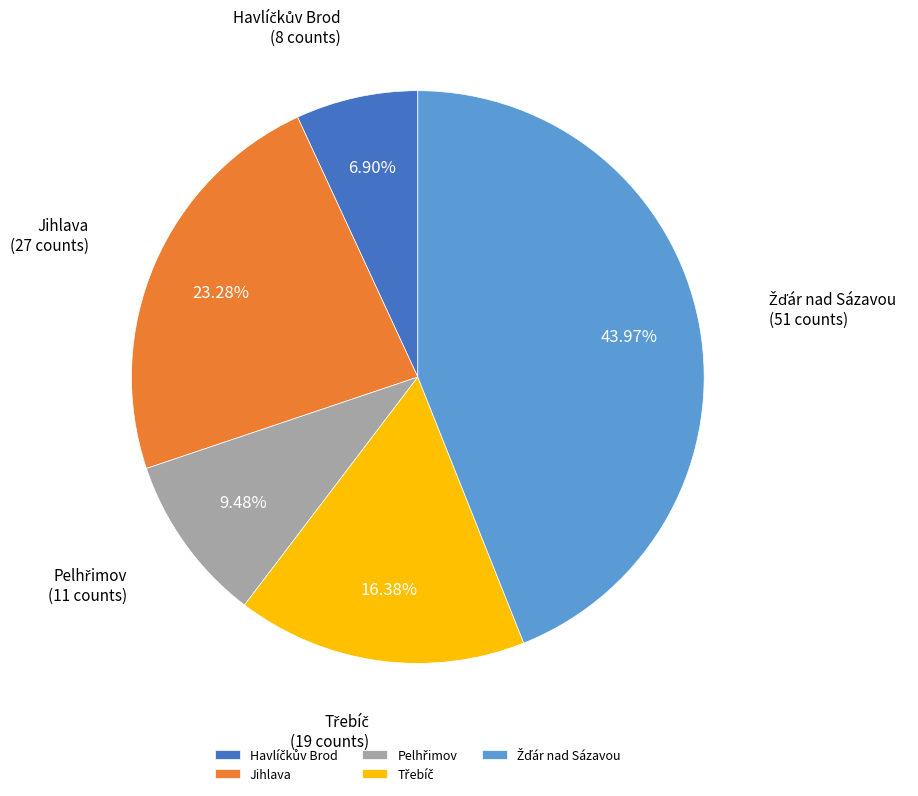

How many slices are in this pie chart?

5